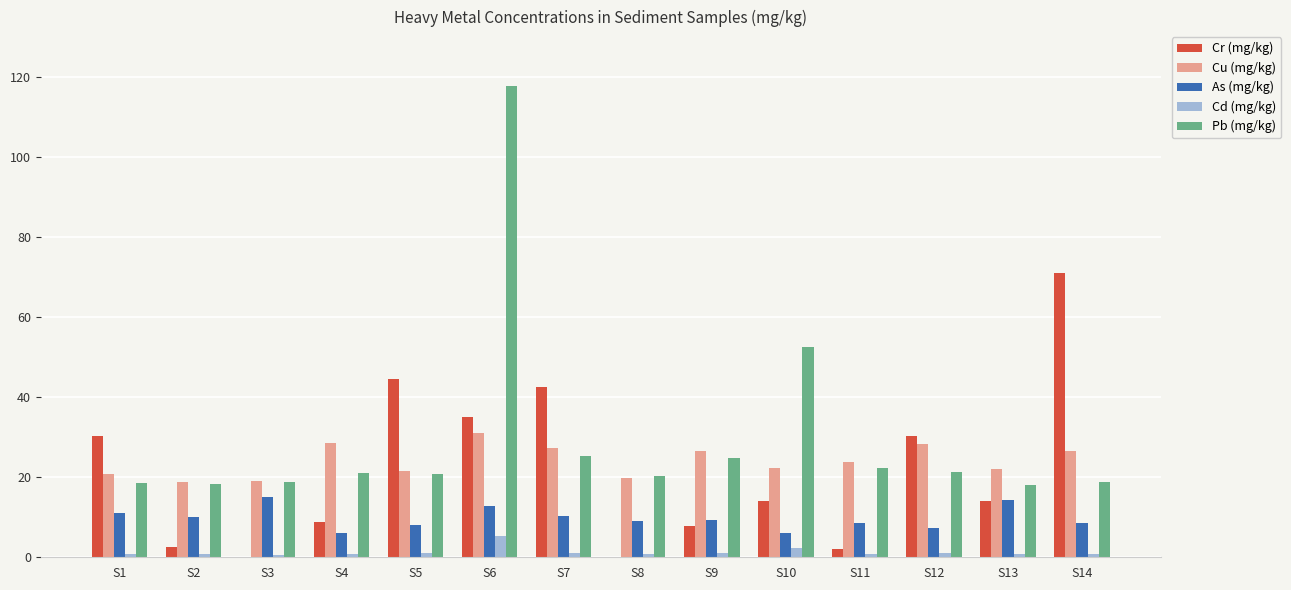

True or false: Cd (mg/kg) has a value of 2.4 at S10.

True